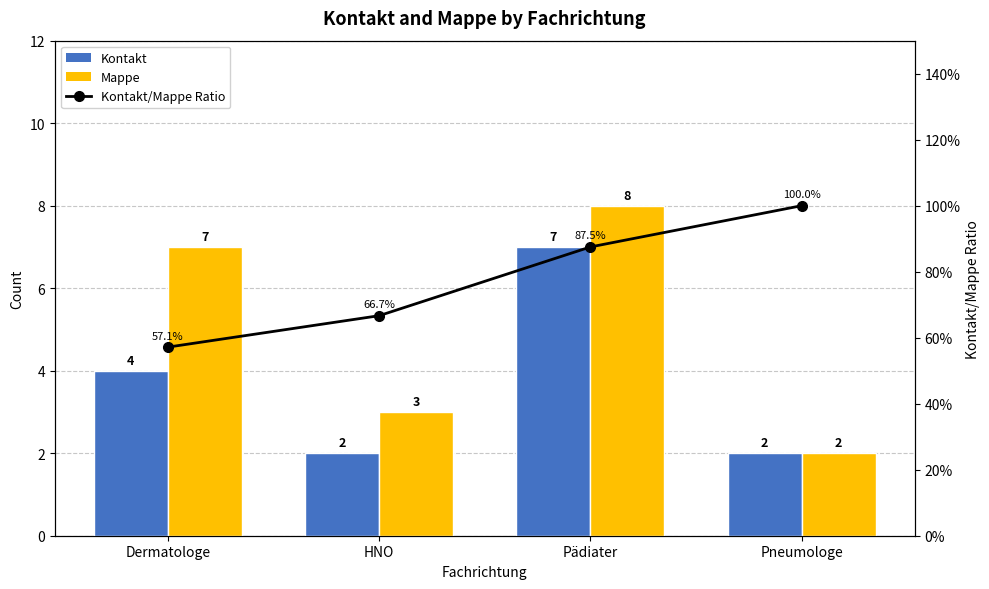

Reading right to left, transcribe all the data shown in this chart.

Kontakt: 2.0	7.0	2.0	4.0
Mappe: 2.0	8.0	3.0	7.0
Kontakt/Mappe Ratio: 1.0	0.9	0.7	0.6